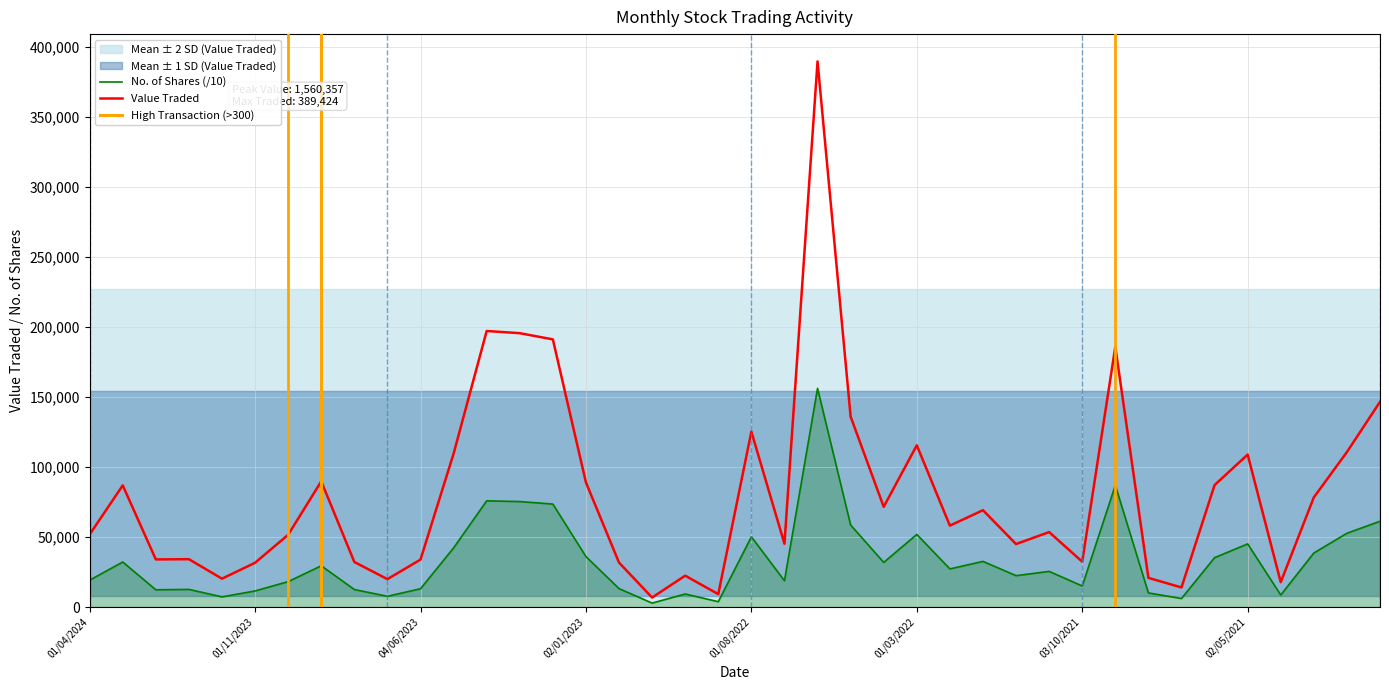

True or false: No. of Shares has more than 2 points higher than both neighbors.

True